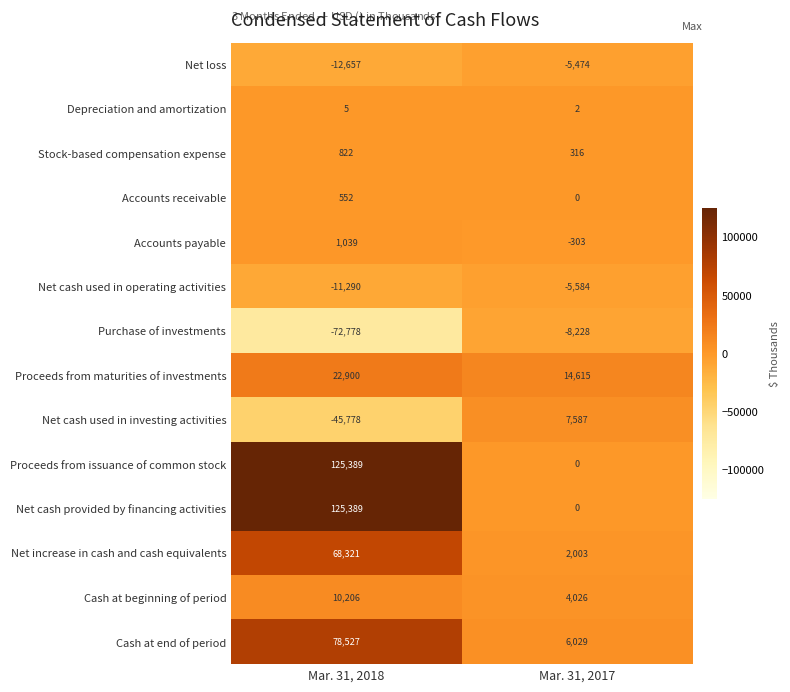

What is the total value across all series at Mar. 31, 2018?

290647